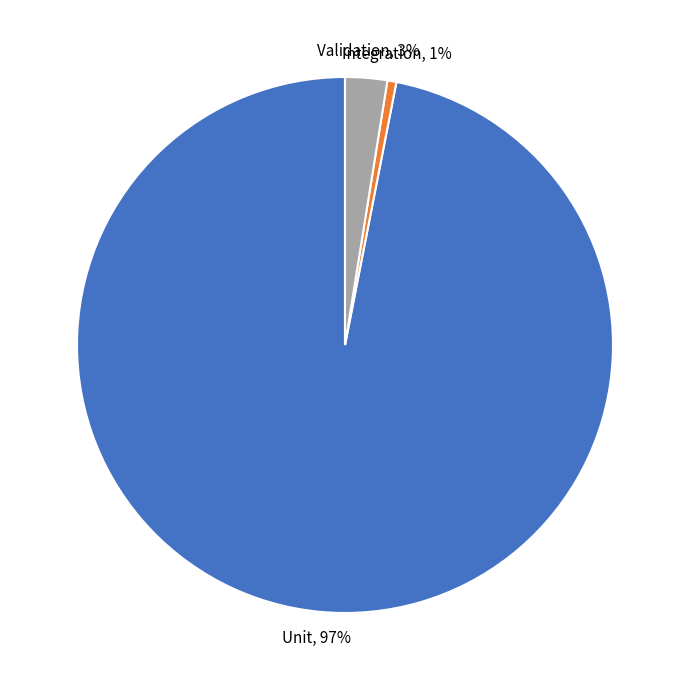

To the nearest percent, what is the average slice percentage?

33%